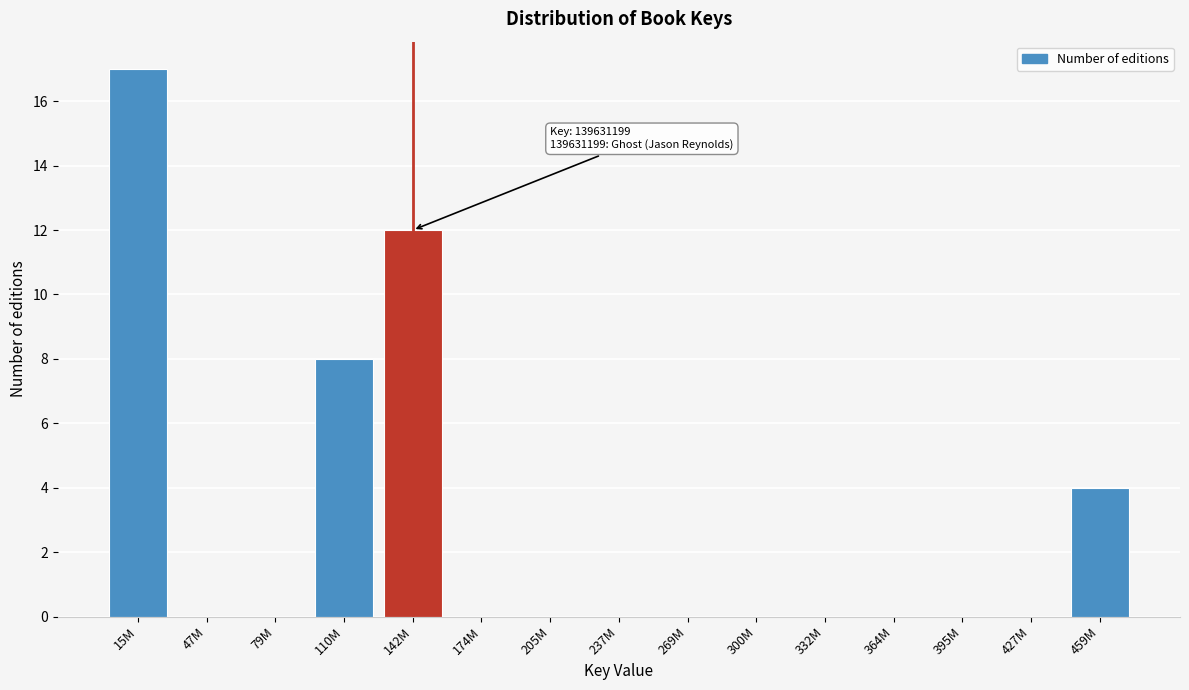

Reading right to left, what are all the values shown in this chart?

459M=4	427M=0	395M=0	364M=0	332M=0	300M=0	269M=0	237M=0	205M=0	174M=0	142M=12	110M=8	79M=0	47M=0	15M=17